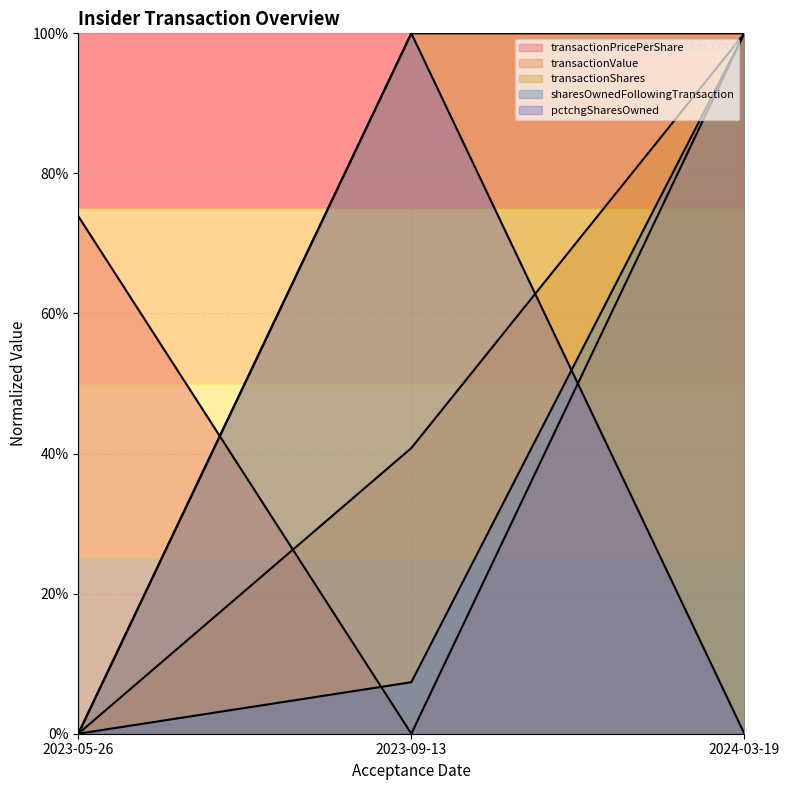

Does the chart display data point markers on the line(s)?

No